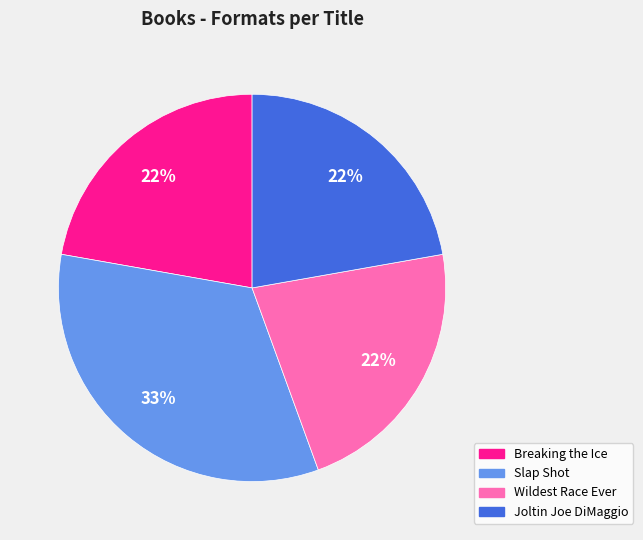

Between Joltin Joe DiMaggio and Slap Shot, which is larger?

Slap Shot